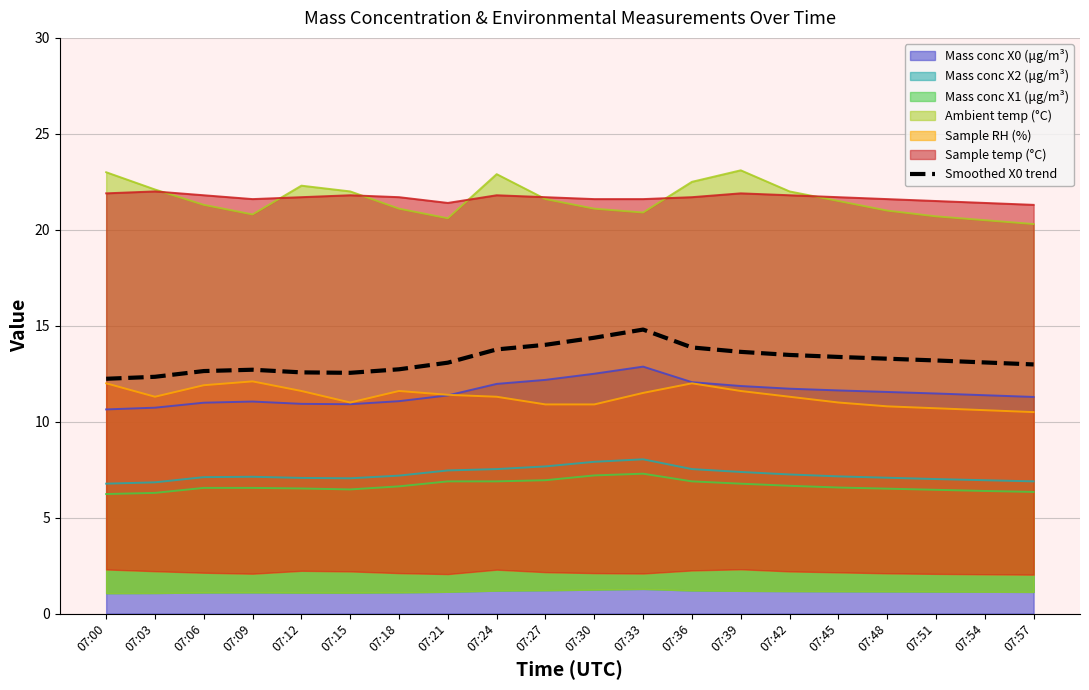

What is the value of the 16th point from the left?

13.4